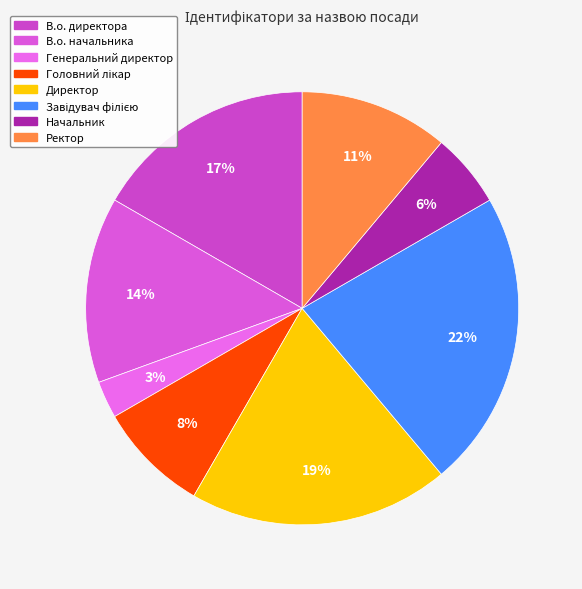

Count the number of slices in the pie.

8